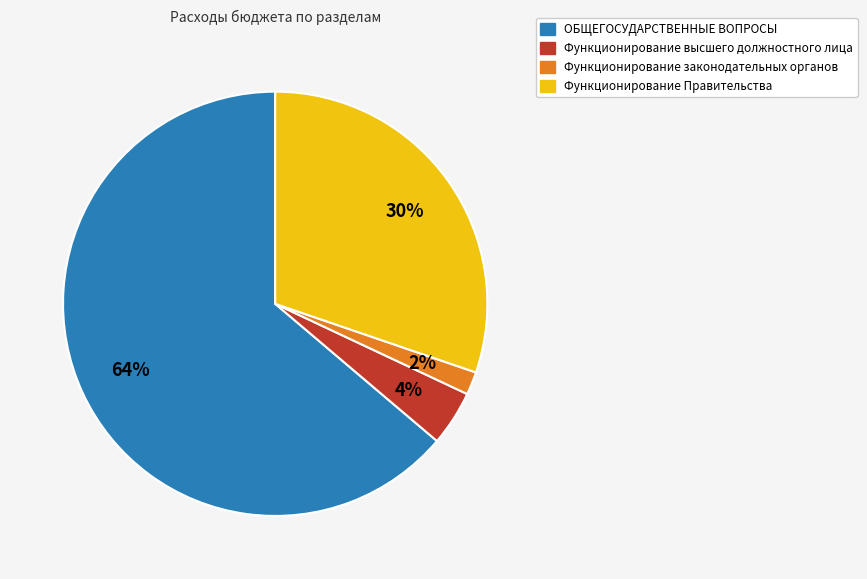

Is the sum of Функционирование высшего должностного лица and Функционирование законодательных органов greater than half?

No